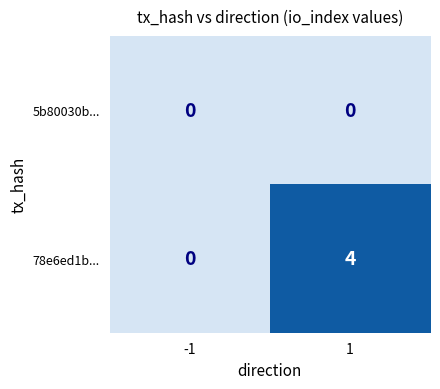

Read the 78e6ed1b... value at 1.

4